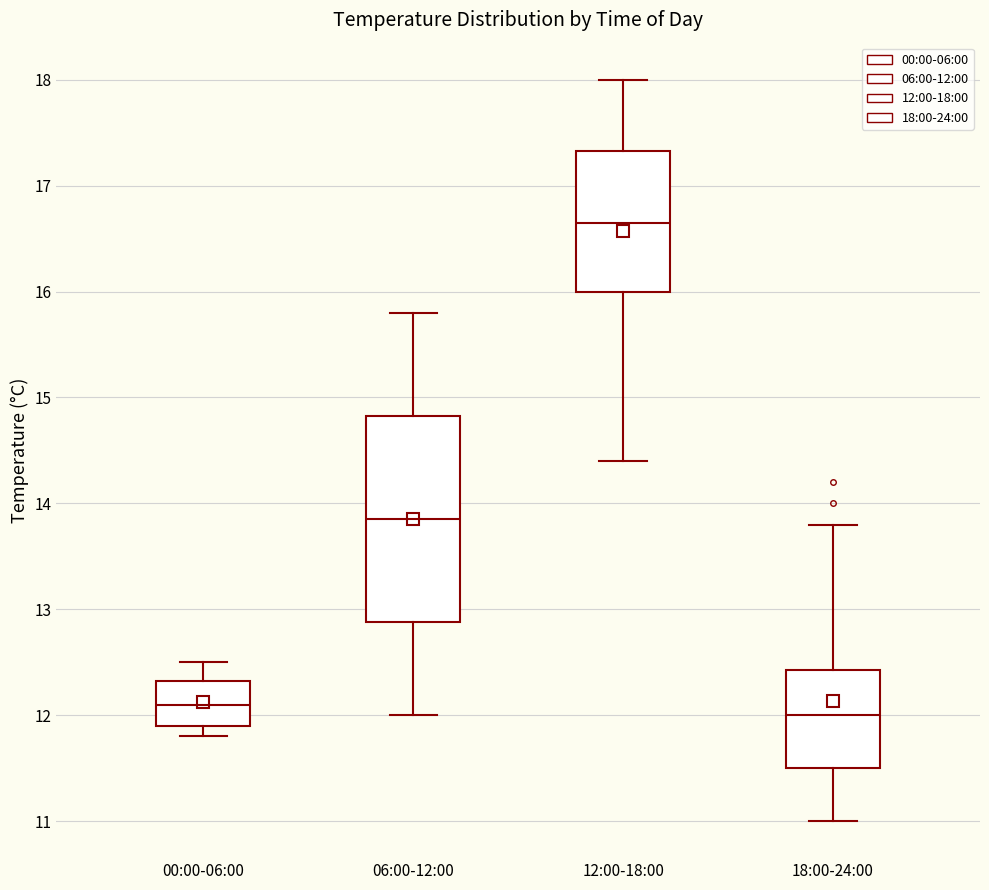

Which box has the highest median line?

12:00-18:00